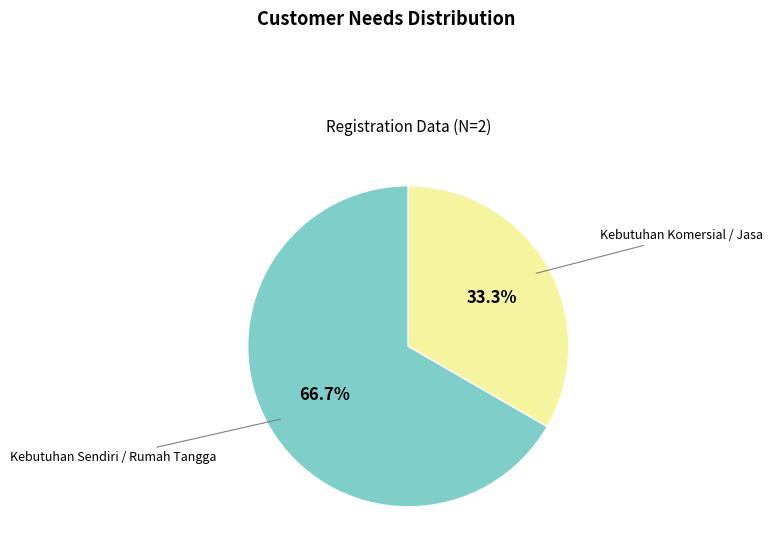

Is it true that Kebutuhan Sendiri / Rumah Tangga is 74% of the pie?

False